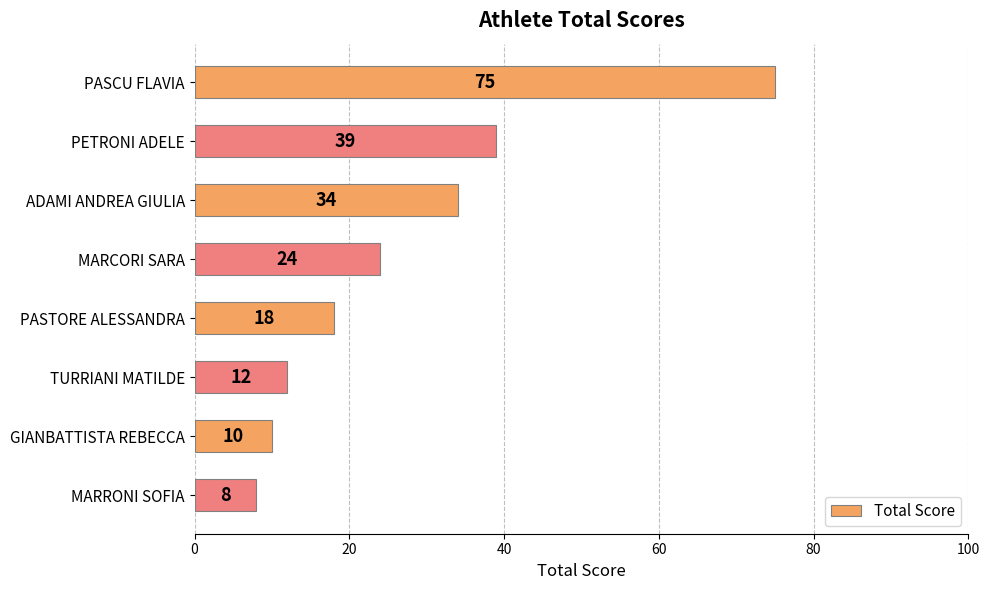

Where is the data nearest to the value 41?

PETRONI ADELE